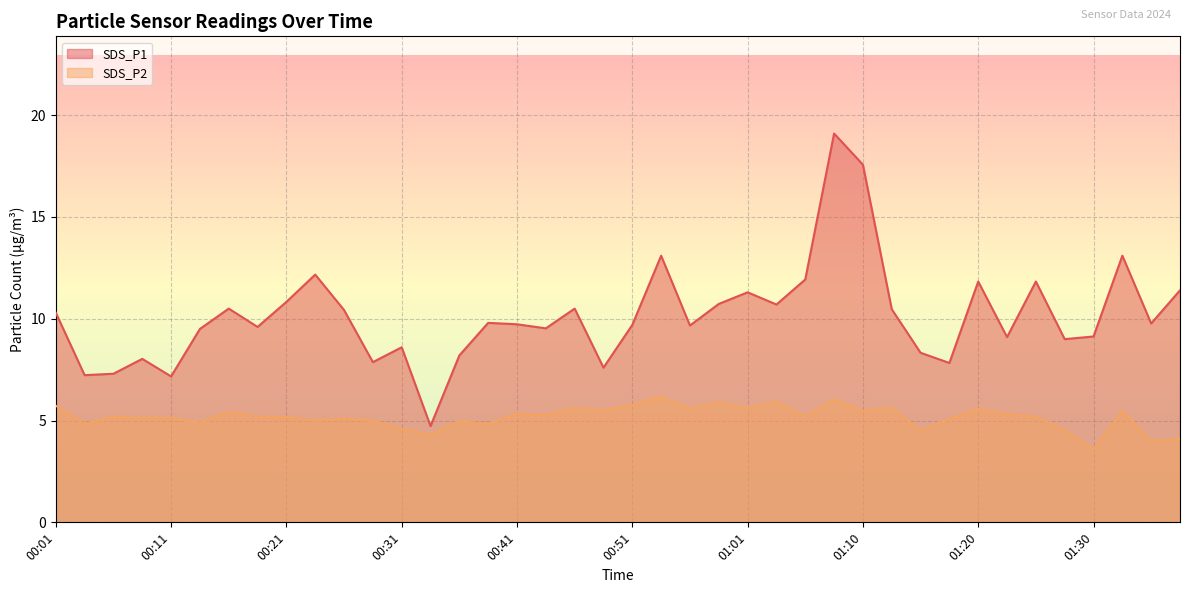

Where does the SDS_P2 series first go above 5?

00:01